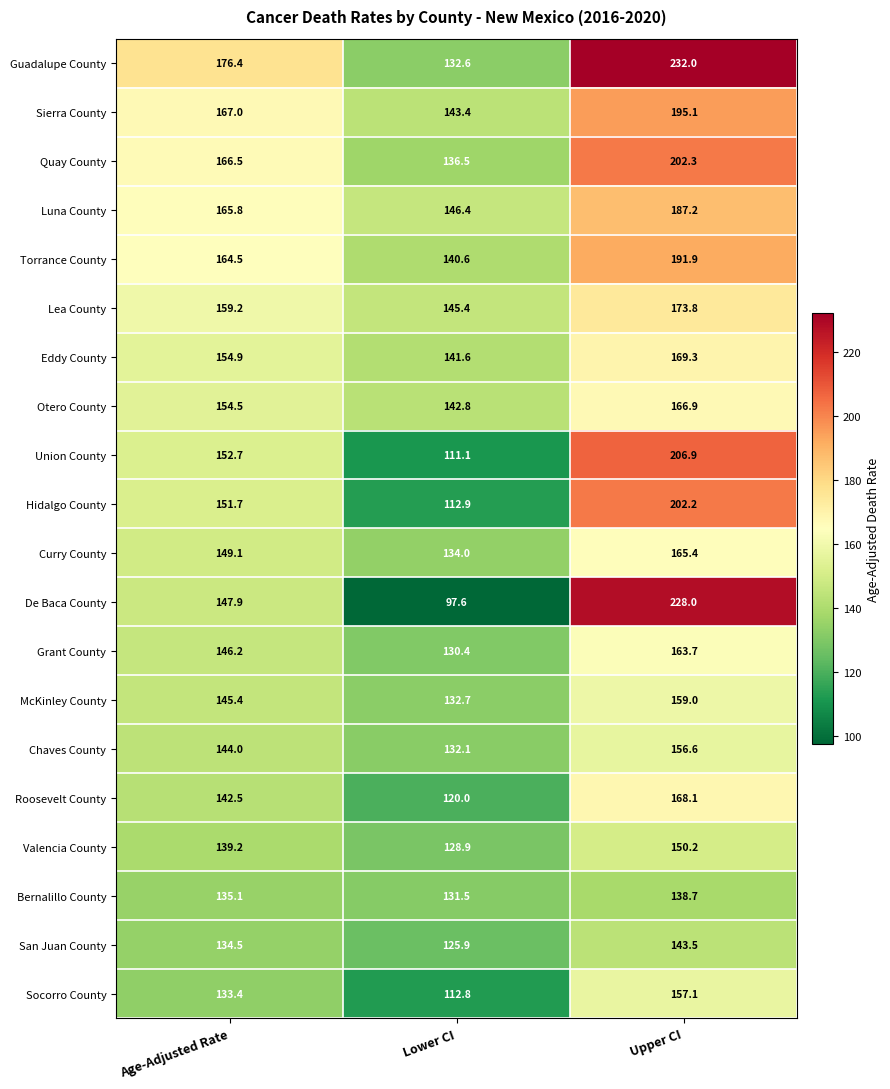

Is it true that Lea County equals 159.2 at Age-Adjusted Rate?

True